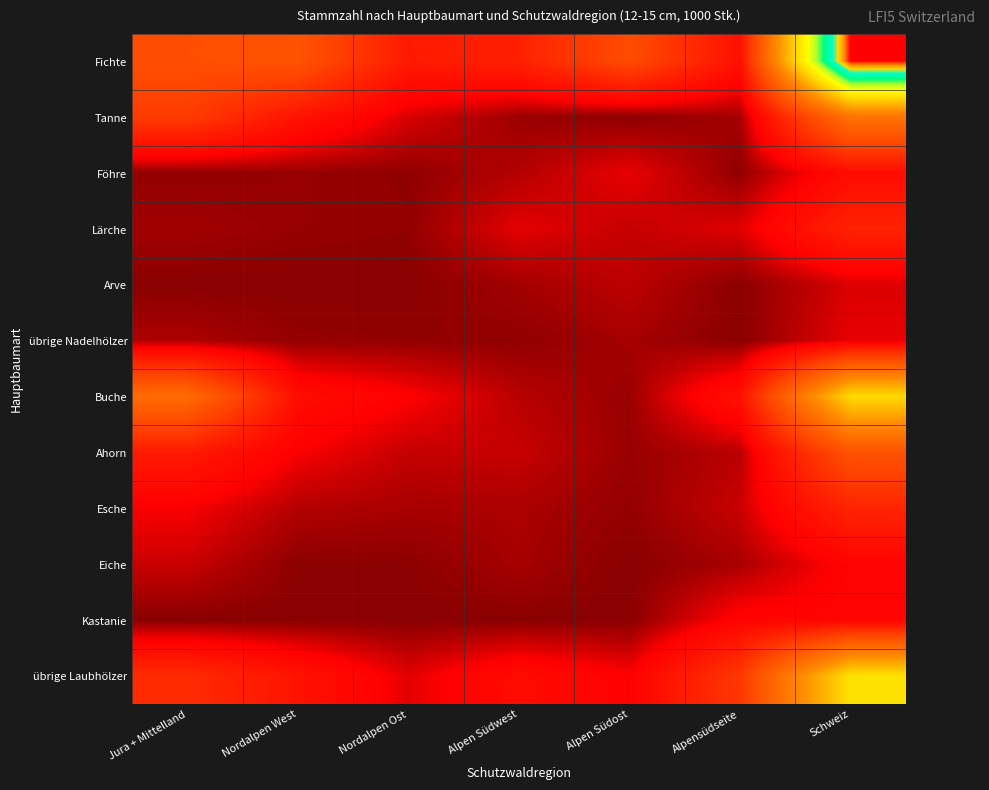

Reading left to right, extract all data points from this chart.

Fichte: Jura + Mittelland=7723	Nordalpen West=8207	Nordalpen Ost=3648	Alpen Südwest=4123	Alpen Südost=7459	Alpensüdseite=2939	Schweiz=34099
Tanne: Jura + Mittelland=6181	Nordalpen West=3187	Nordalpen Ost=1198	Alpen Südwest=291	Alpen Südost=49	Alpensüdseite=428	Schweiz=11333
Föhre: Jura + Mittelland=134	Nordalpen West=210	Nordalpen Ost=116	Alpen Südwest=635	Alpen Südost=1431	Alpensüdseite=116	Schweiz=2642
Lärche: Jura + Mittelland=385	Nordalpen West=206	Nordalpen Ost=142	Alpen Südwest=1355	Alpen Südost=880	Alpensüdseite=1302	Schweiz=4269
Arve: Jura + Mittelland=0	Nordalpen West=0	Nordalpen Ost=0	Alpen Südwest=401	Alpen Südost=776	Alpensüdseite=32	Schweiz=1210
übrige Nadelhölzer: Jura + Mittelland=539	Nordalpen West=168	Nordalpen Ost=141	Alpen Südwest=121	Alpen Südost=432	Alpensüdseite=20	Schweiz=1420
Buche: Jura + Mittelland=10605	Nordalpen West=2669	Nordalpen Ost=1800	Alpen Südwest=712	Alpen Südost=248	Alpensüdseite=2981	Schweiz=19015
Ahorn: Jura + Mittelland=3659	Nordalpen West=1690	Nordalpen Ost=891	Alpen Südwest=929	Alpen Südost=249	Alpensüdseite=723	Schweiz=8141
Esche: Jura + Mittelland=1679	Nordalpen West=631	Nordalpen Ost=463	Alpen Südwest=506	Alpen Südost=175	Alpensüdseite=949	Schweiz=4402
Eiche: Jura + Mittelland=958	Nordalpen West=56	Nordalpen Ost=53	Alpen Südwest=454	Alpen Südost=0	Alpensüdseite=472	Schweiz=1994
Kastanie: Jura + Mittelland=0	Nordalpen West=0	Nordalpen Ost=0	Alpen Südwest=19	Alpen Südost=0	Alpensüdseite=2018	Schweiz=2037
übrige Laubhölzer: Jura + Mittelland=4920	Nordalpen West=3140	Nordalpen Ost=1336	Alpen Südwest=2574	Alpen Südost=1773	Alpensüdseite=5850	Schweiz=19592